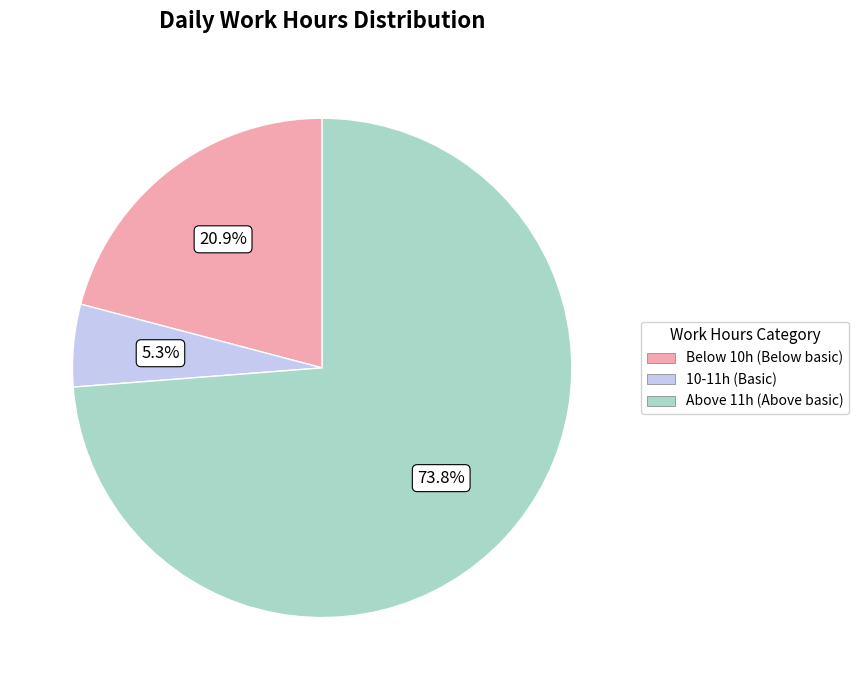

Is there any slice that represents more than half of the pie?

Yes